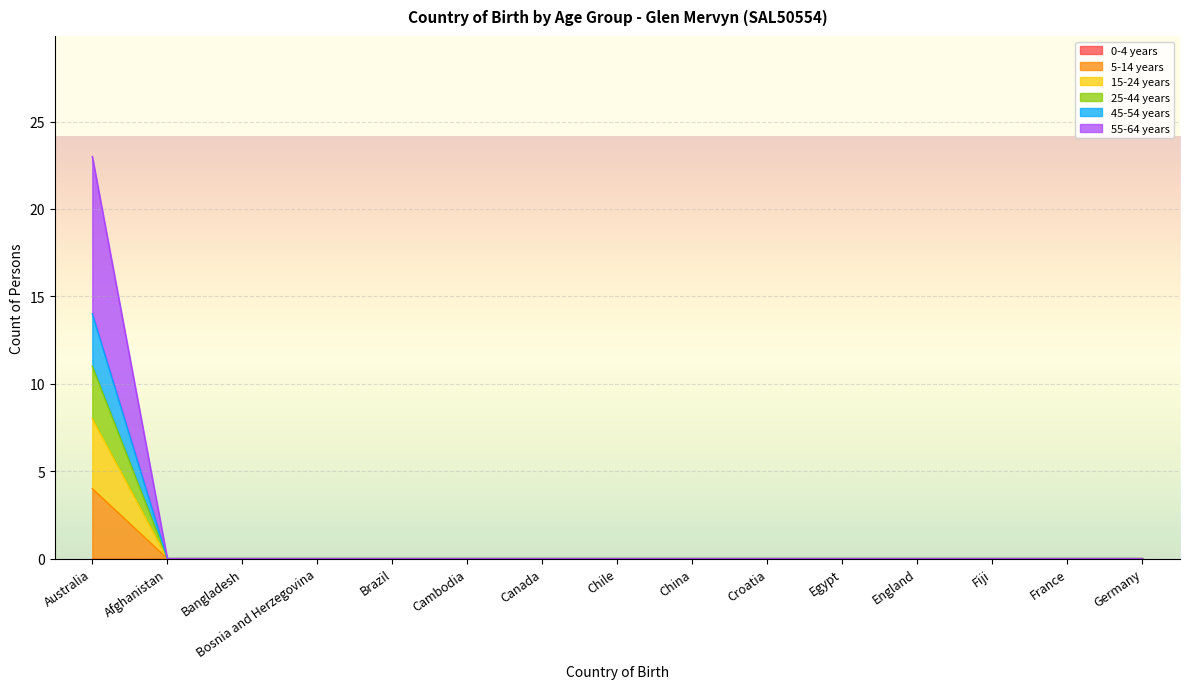

How many lines are shown in the chart?

6